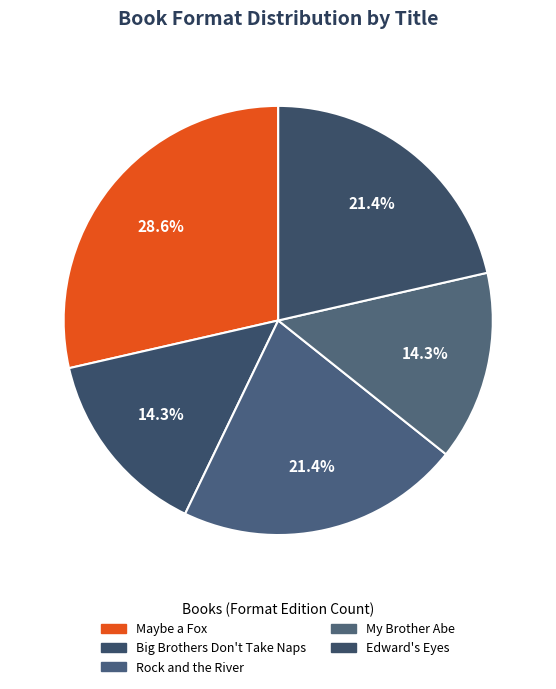

Rank the categories by value from lowest to highest.

Edward's Eyes, My Brother Abe, Big Brothers Don't Take Naps, Rock and the River, Maybe a Fox